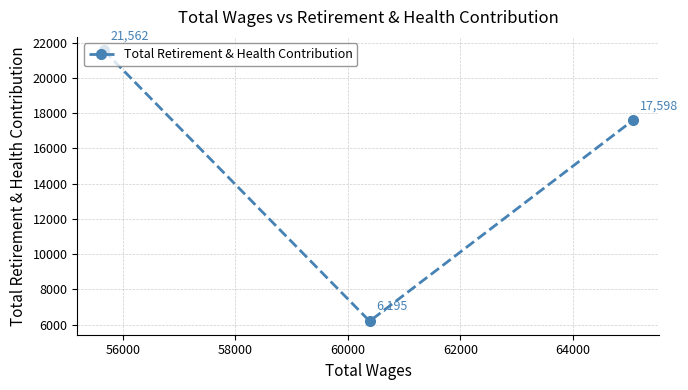

Reading left to right, transcribe all the data shown in this chart.

21562	6195	17598